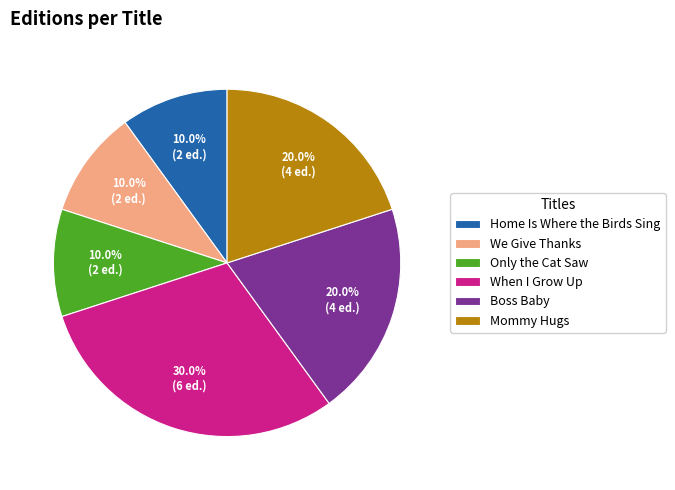

Is there a majority slice in this chart?

No